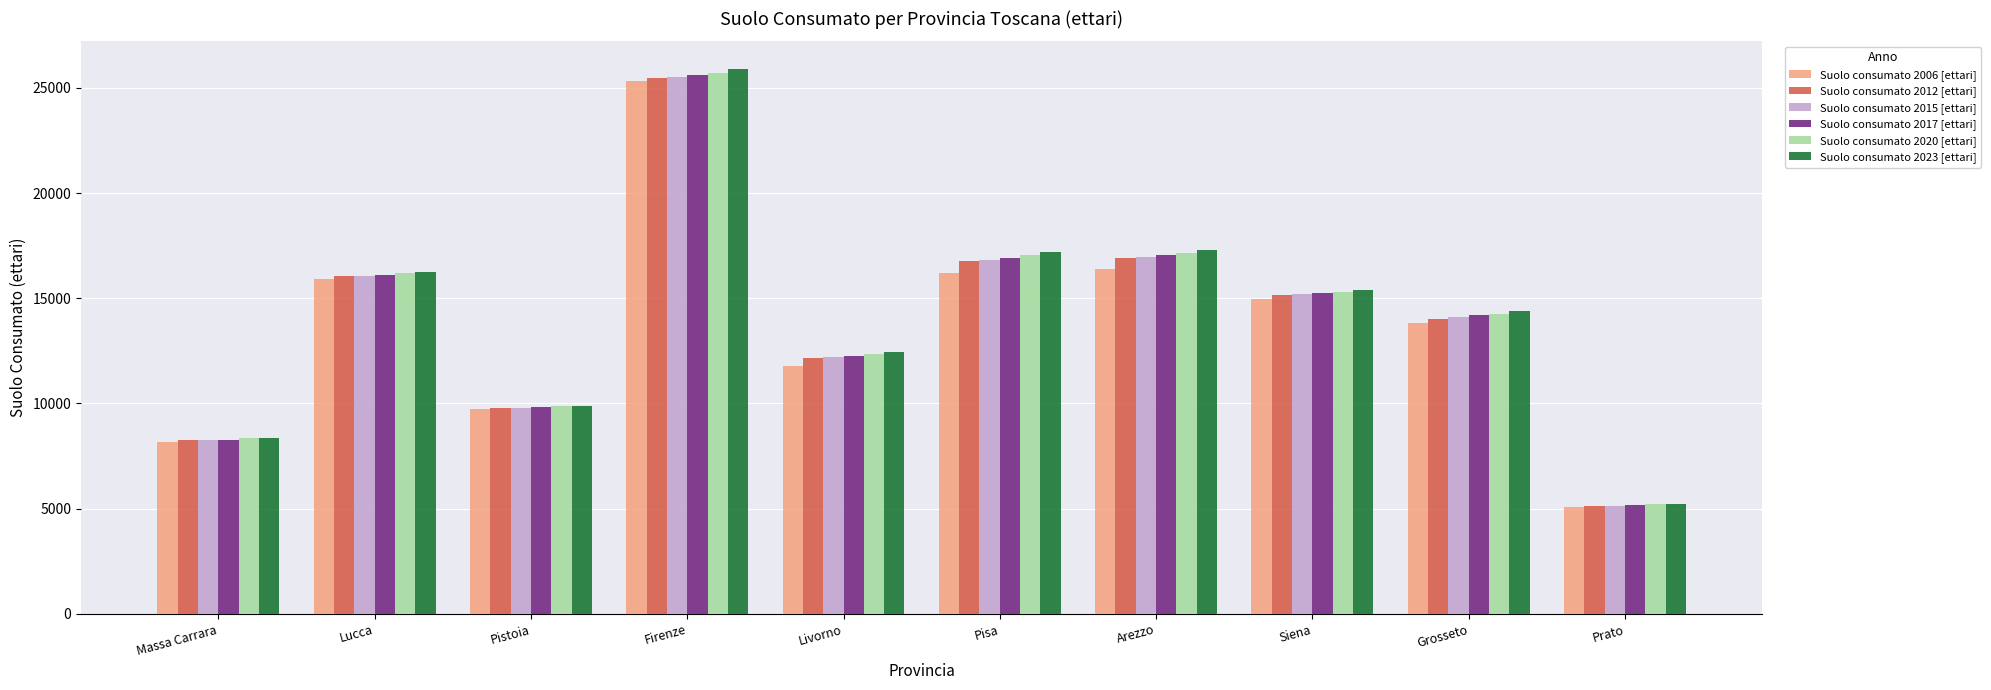

At which category is the sum across all series the highest?

Firenze